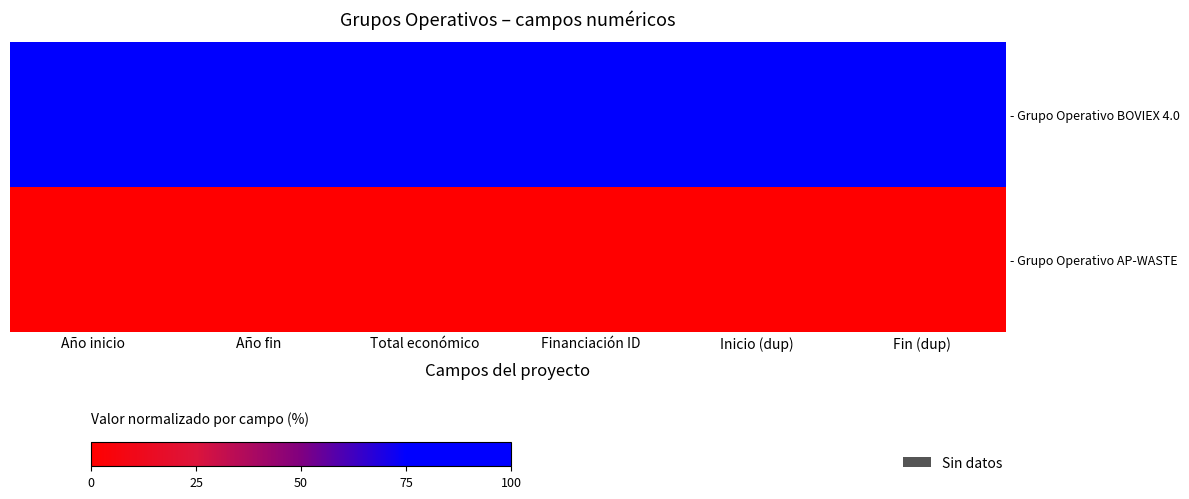

At which category is the sum across all series the highest?

Año inicio